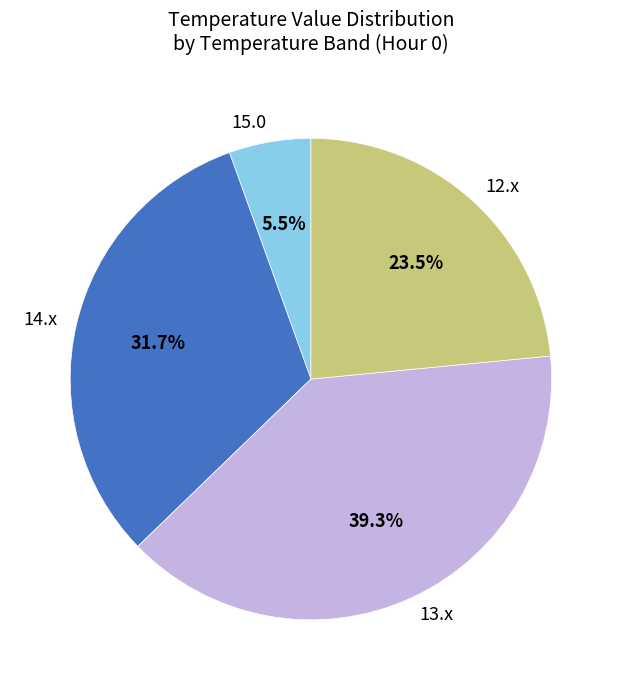

Which slice is the smallest?

15.0